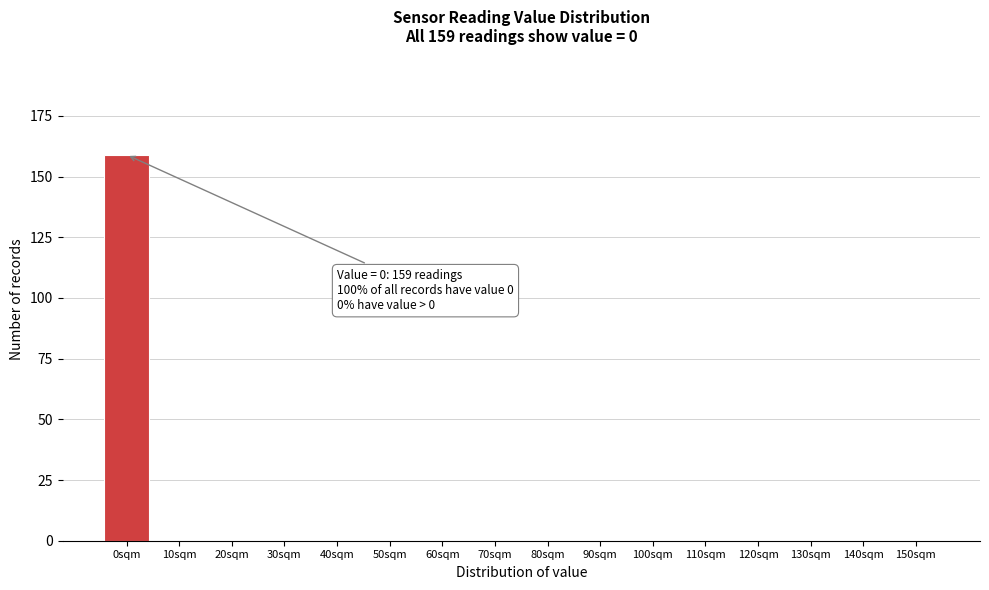

Reading left to right, transcribe all the data shown in this chart.

0sqm=159	10sqm=0	20sqm=0	30sqm=0	40sqm=0	50sqm=0	60sqm=0	70sqm=0	80sqm=0	90sqm=0	100sqm=0	110sqm=0	120sqm=0	130sqm=0	140sqm=0	150sqm=0